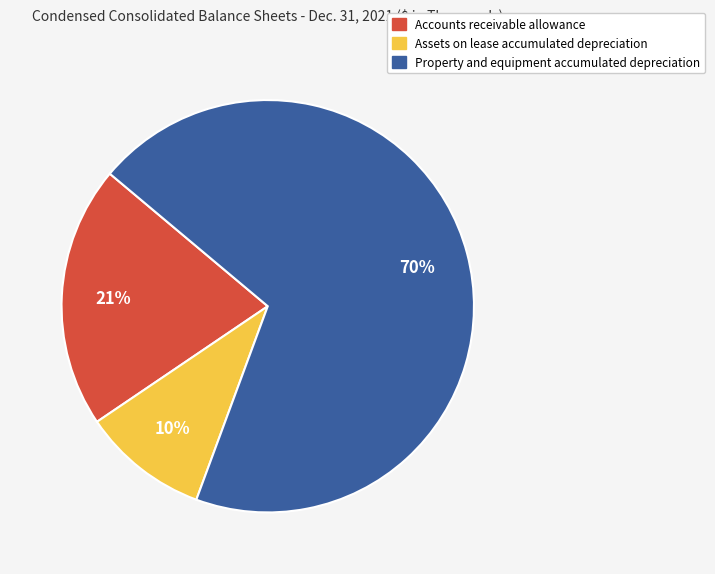

Do Assets on lease accumulated depreciation and Accounts receivable allowance together represent more than half of the pie?

No